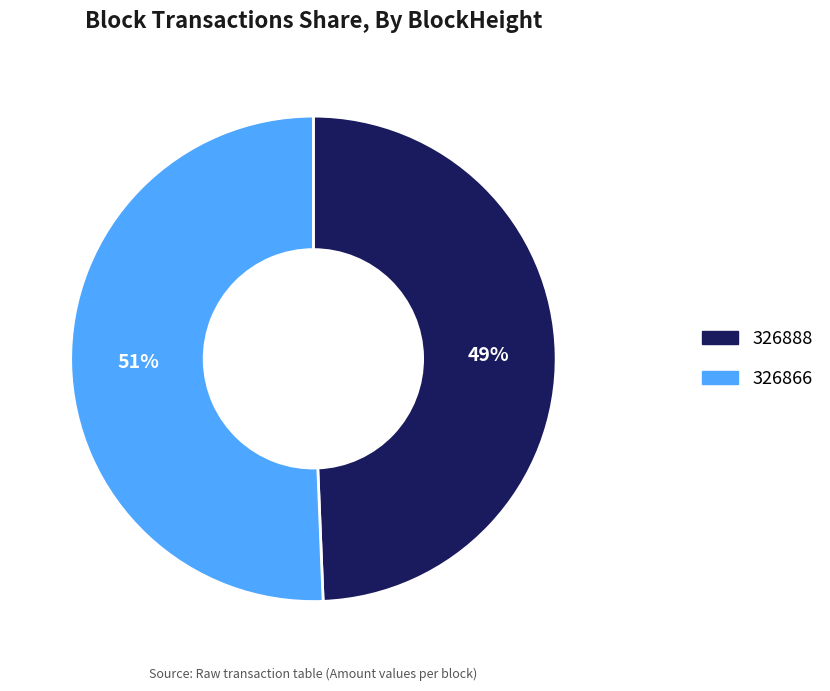

Which slice is the largest?

326866